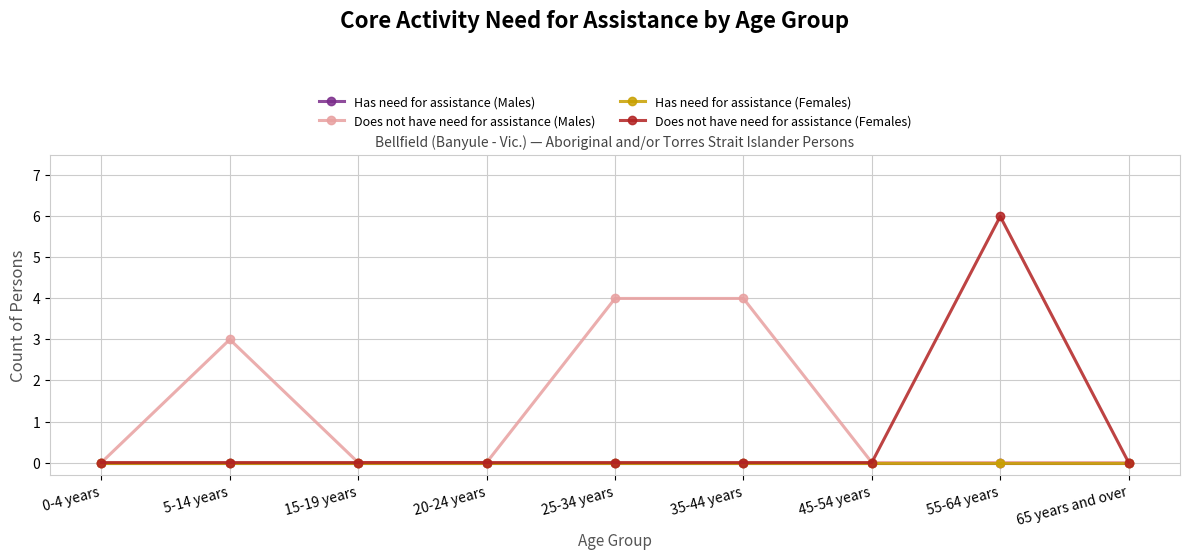

List the labels in order of Has need for assistance (Females) value, smallest first.

0-4 years, 5-14 years, 15-19 years, 20-24 years, 25-34 years, 35-44 years, 45-54 years, 55-64 years, 65 years and over